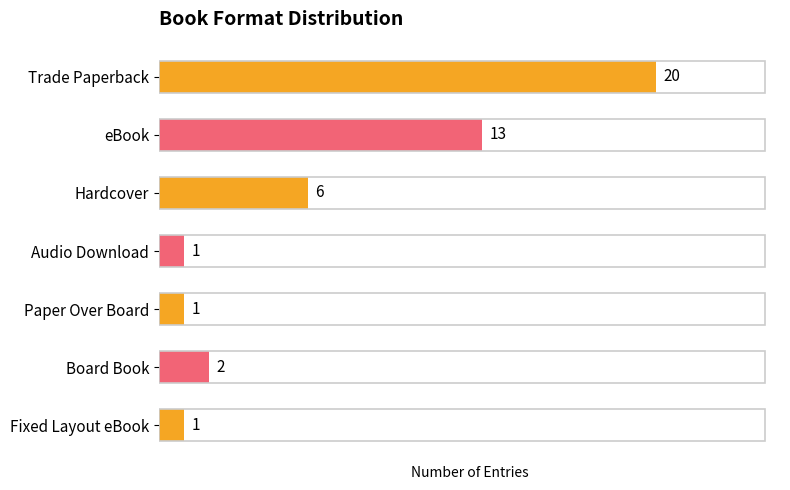

What is the difference between the maximum and minimum values?

19